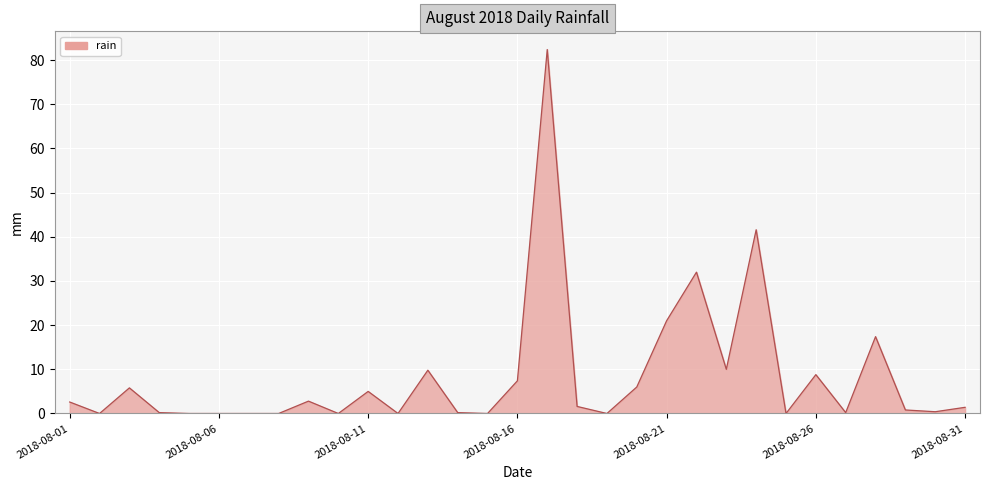

What is the greatest value displayed?

82.4